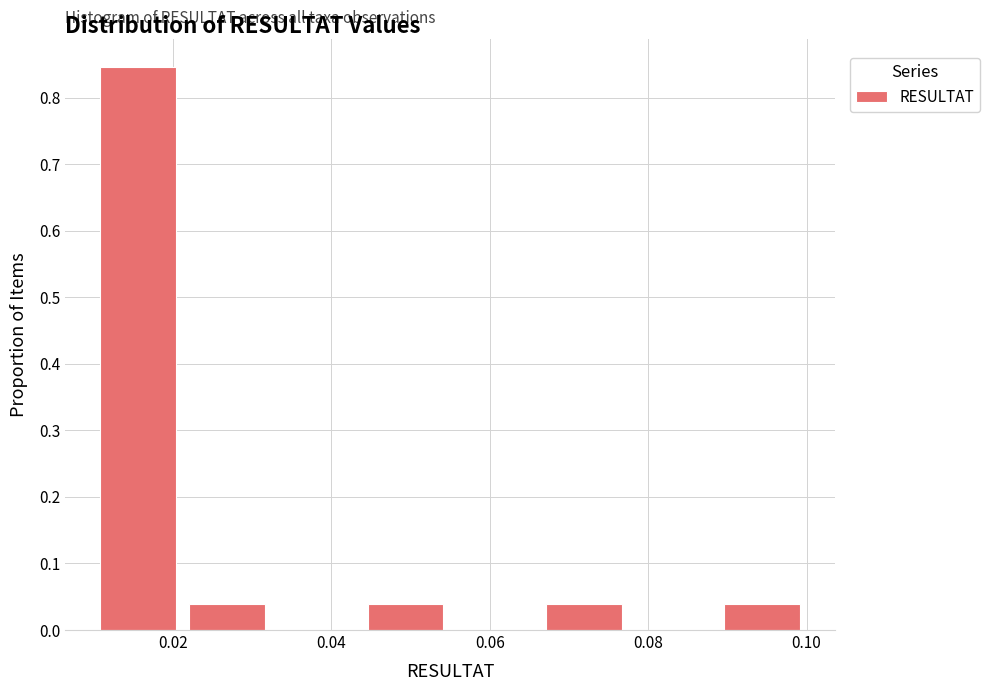

Reading left to right, list every bar in this chart as the range it spans on the x-axis followed by its height. Neither the bar edges nor the heights are printed on the chart, so give them approximately, as read against the axes.

0.010 to 0.022: 0.85
0.022 to 0.032: 0.04
0.032 to 0.044: 0
0.044 to 0.056: 0.04
0.056 to 0.066: 0
0.066 to 0.078: 0.04
0.078 to 0.088: 0
0.088 to 0.100: 0.04